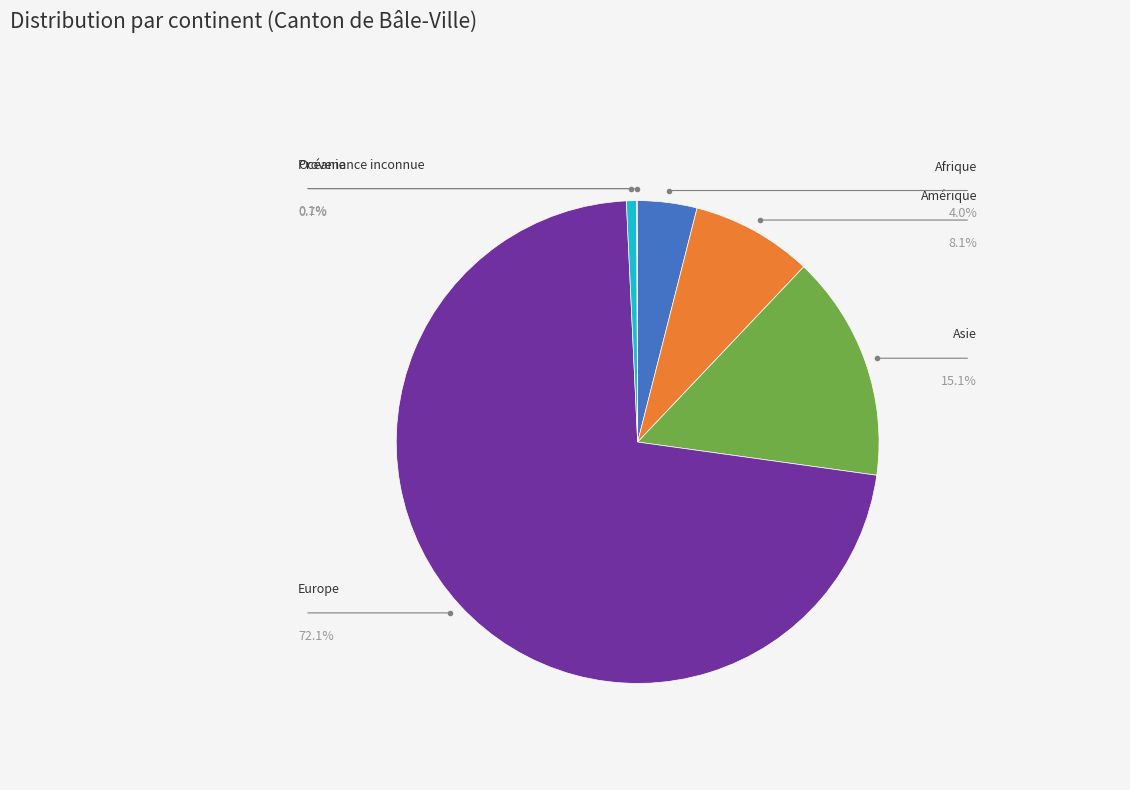

Is there a majority slice in this chart?

Yes